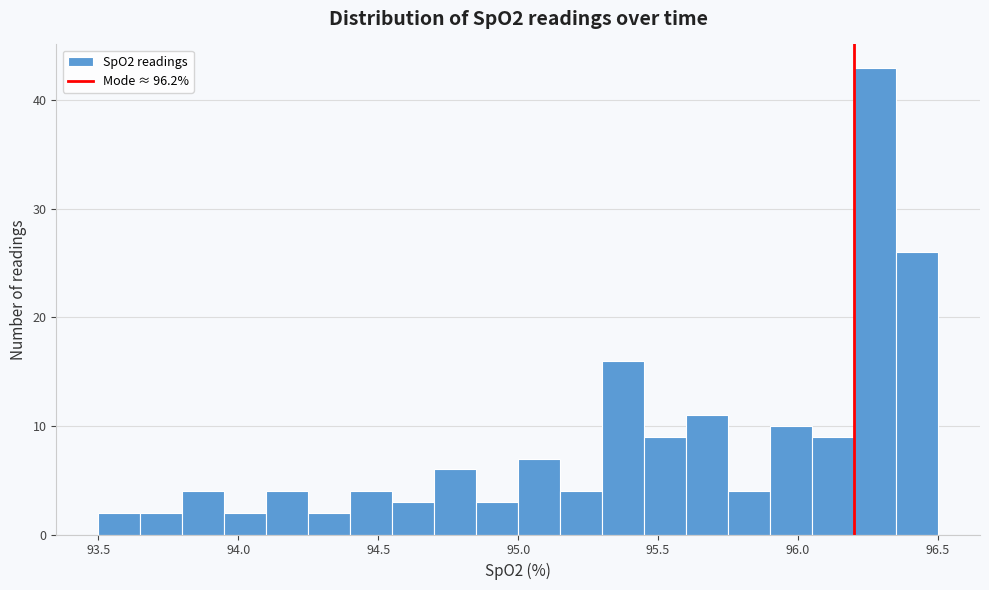

Around what value on the x-axis is the tallest bar? Give the approximate position of its centre, as read against the axis.

96.30